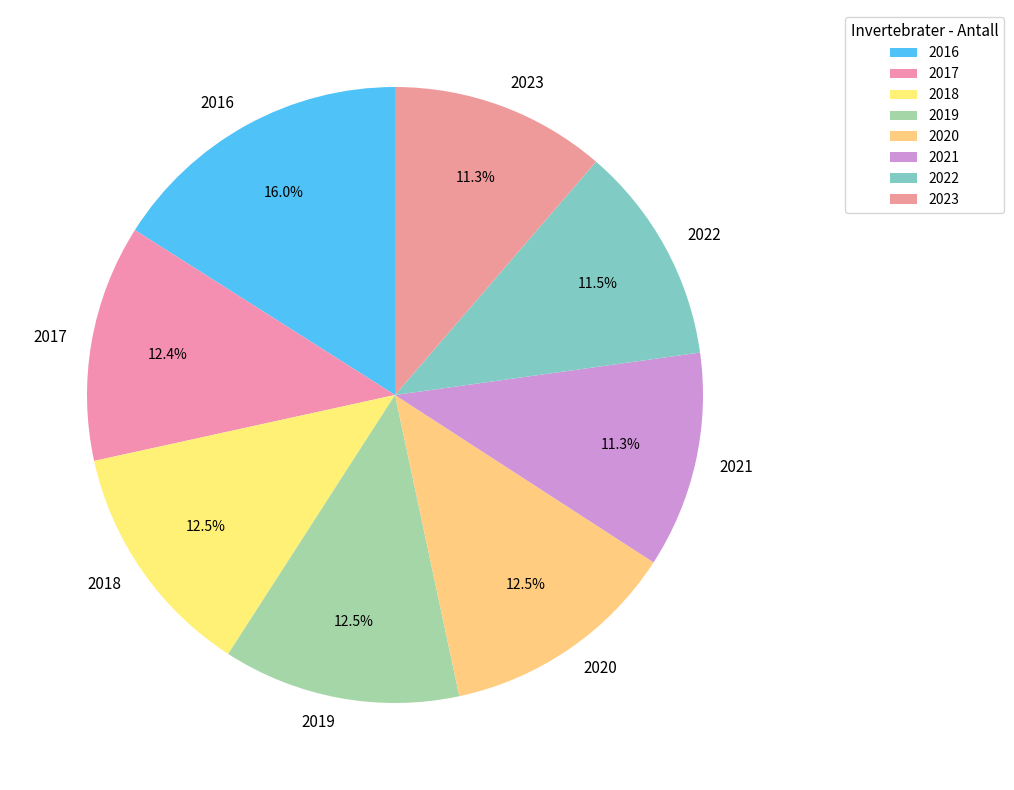

Is it true that 2017 is 21% of the pie?

False